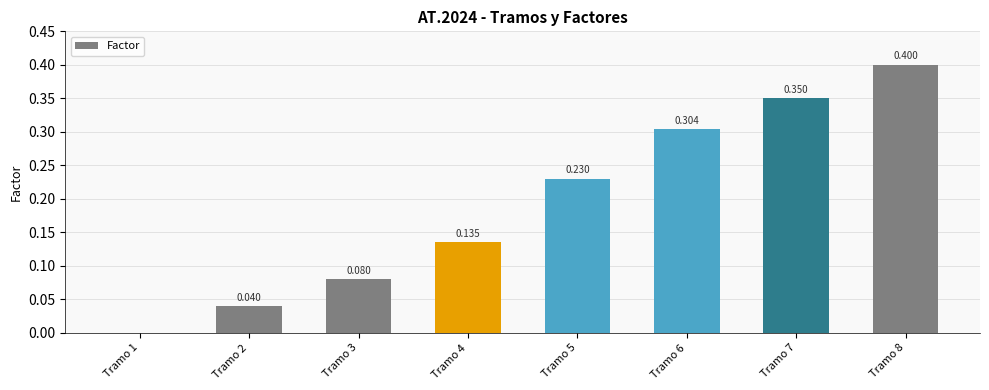

At which category does the chart reach its peak across all series?

Tramo 8